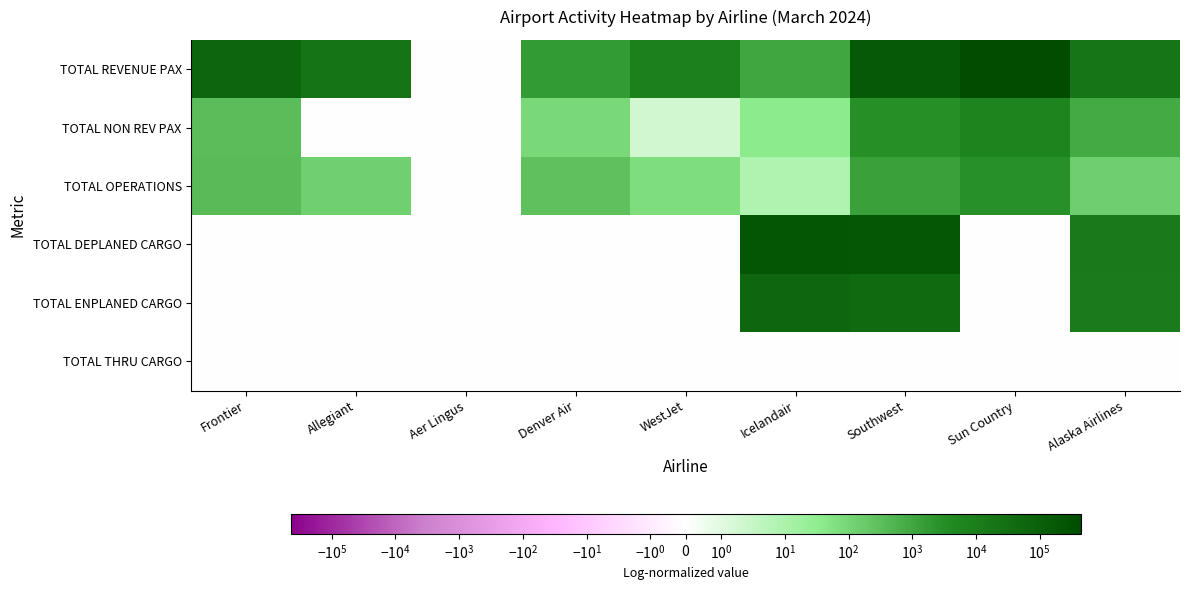

At Sun Country, list the series in order from smallest to largest.

TOTAL DEPLANED CARGO, TOTAL ENPLANED CARGO, TOTAL THRU CARGO, TOTAL OPERATIONS, TOTAL NON REV PAX, TOTAL REVENUE PAX